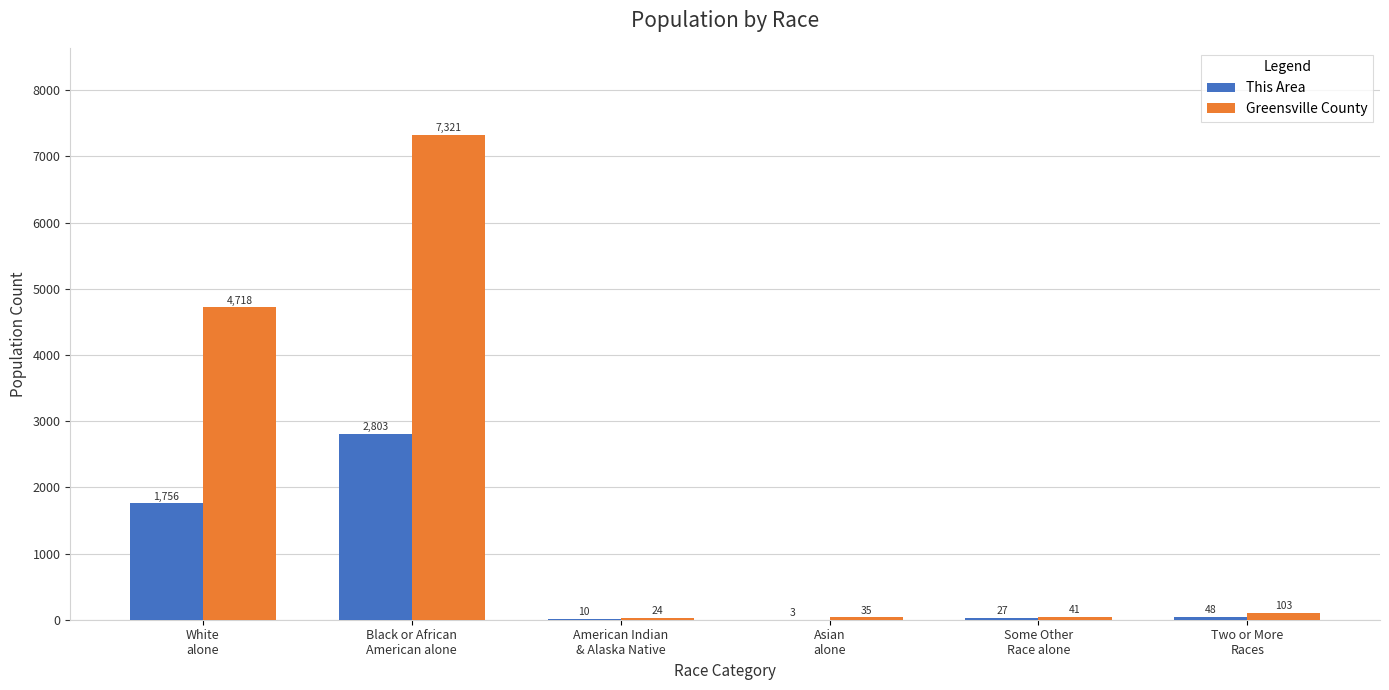

Which series has the largest total across all categories?

Greensville County